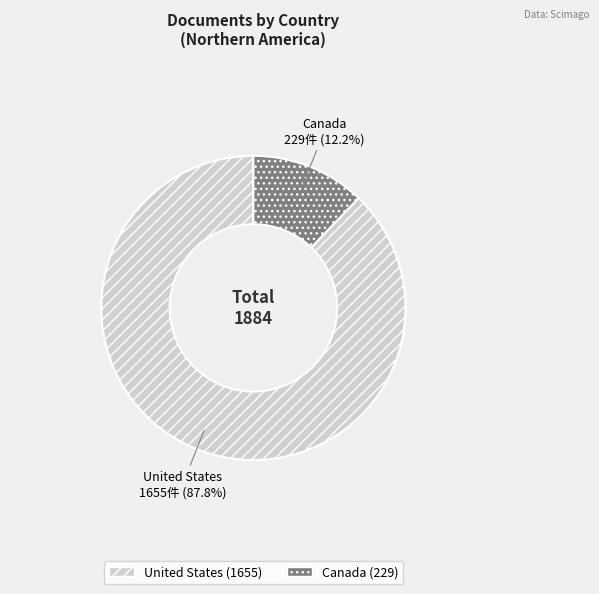

What is the total percentage of Canada and United States?

100.0%